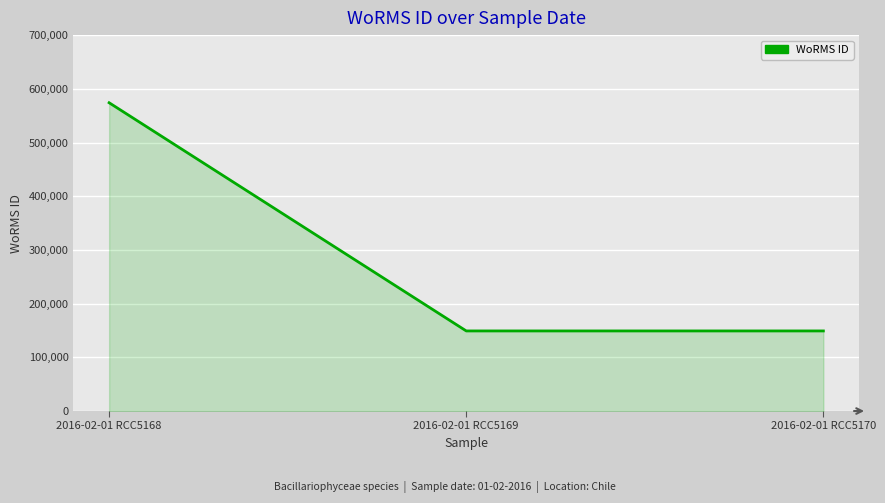

Count the number of data series in this chart.

1